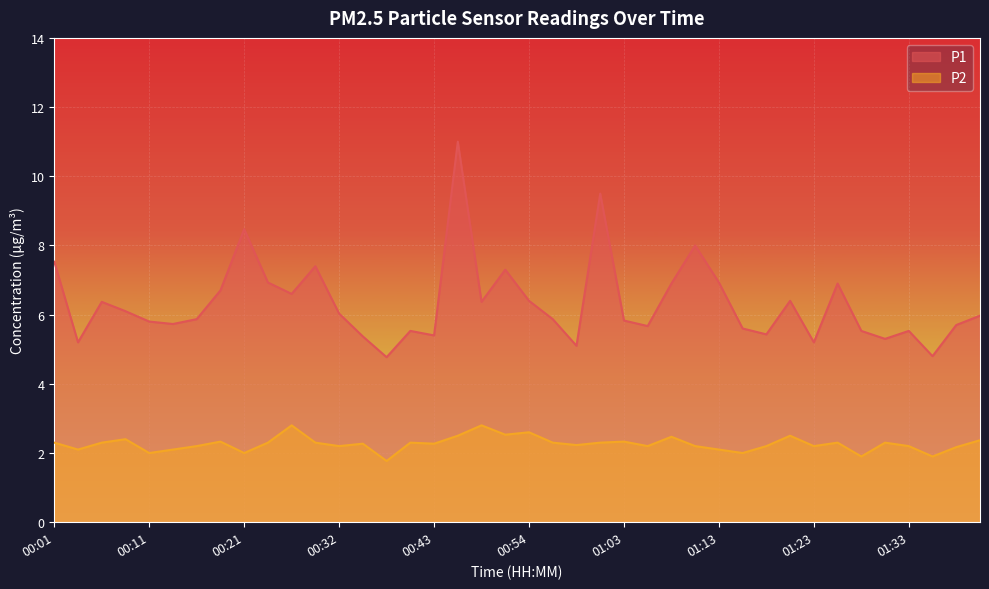

Reading left to right, what are all the values shown in this chart?

P1: 00:01=7.5	00:04=5.2	00:06=6.4	00:09=6.1	00:11=5.8	00:14=5.7	00:16=5.9	00:19=6.7	00:21=8.5	00:24=6.9	00:27=6.6	00:30=7.4	00:32=6.0	00:35=5.4	00:38=4.8	00:41=5.5	00:43=5.4	00:46=11.0	00:48=6.4	00:51=7.3	00:54=6.4	00:56=5.9	00:58=5.1	01:01=9.5	01:03=5.8	01:06=5.7	01:08=6.9	01:11=8.0	01:13=6.9	01:15=5.6	01:18=5.4	01:20=6.4	01:23=5.2	01:25=6.9	01:28=5.5	01:30=5.3	01:33=5.5	01:35=4.8	01:37=5.7	01:40=6.0
P2: 00:01=2.3	00:04=2.1	00:06=2.3	00:09=2.4	00:11=2.0	00:14=2.1	00:16=2.2	00:19=2.3	00:21=2.0	00:24=2.3	00:27=2.8	00:30=2.3	00:32=2.2	00:35=2.3	00:38=1.8	00:41=2.3	00:43=2.3	00:46=2.5	00:48=2.8	00:51=2.5	00:54=2.6	00:56=2.3	00:58=2.2	01:01=2.3	01:03=2.3	01:06=2.2	01:08=2.5	01:11=2.2	01:13=2.1	01:15=2.0	01:18=2.2	01:20=2.5	01:23=2.2	01:25=2.3	01:28=1.9	01:30=2.3	01:33=2.2	01:35=1.9	01:37=2.2	01:40=2.4